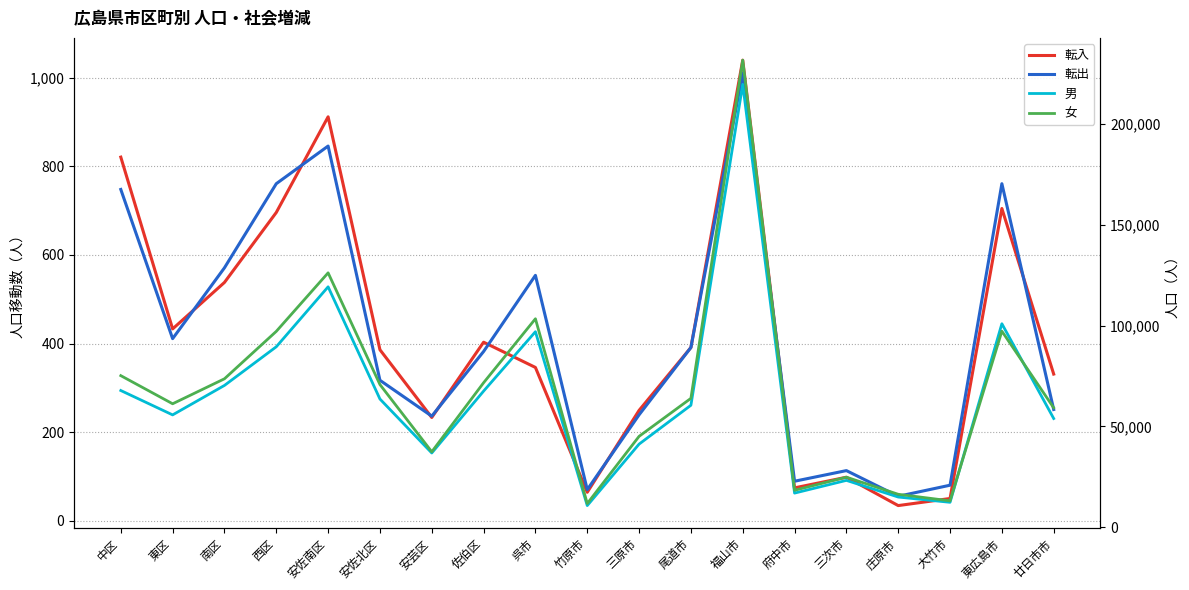

At how many categories does at least one series exceed 194315?

1